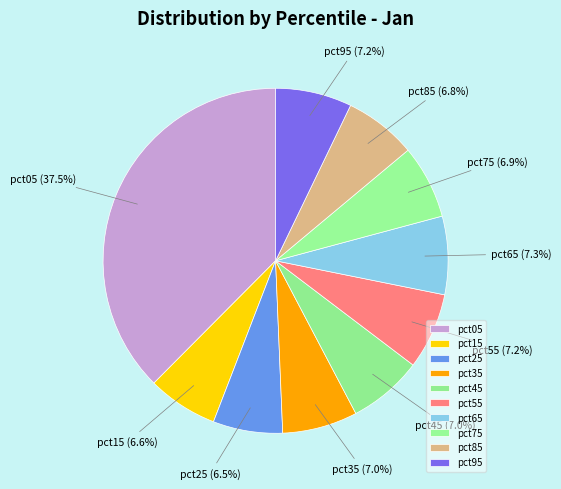

What percentage do pct45 and pct35 together represent?

14.0%